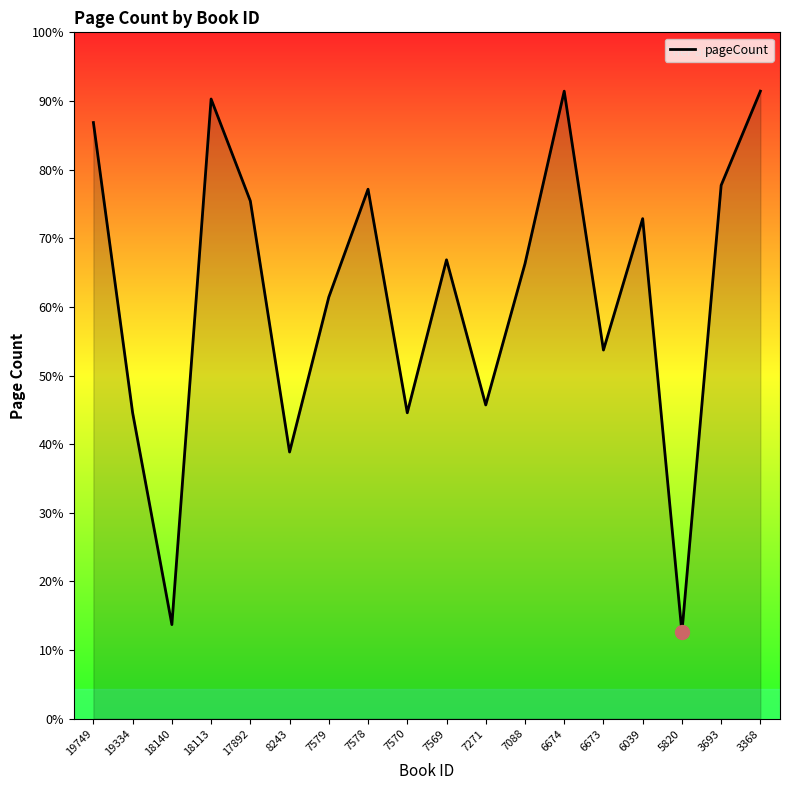

Reading right to left, extract all data points from this chart.

640	544	88	510	376	640	464	320	468	312	540	430	272	528	632	96	312	608